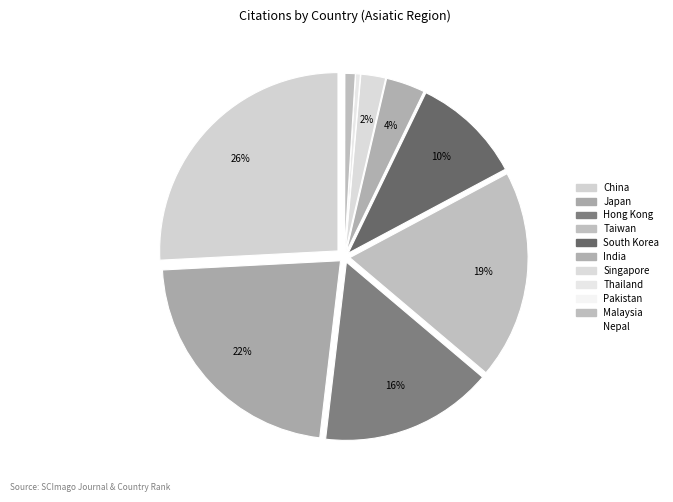

Is Nepal the majority of the pie?

No